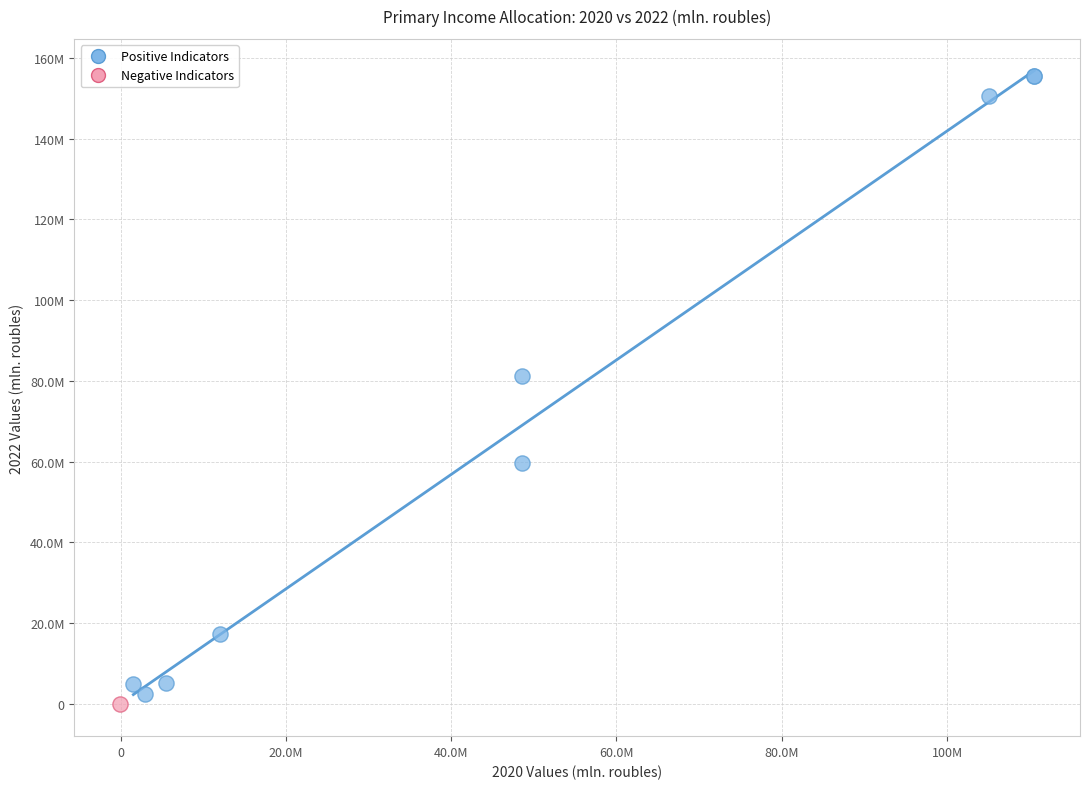

What are all the series names shown in the legend?

Positive Indicators, Negative Indicators